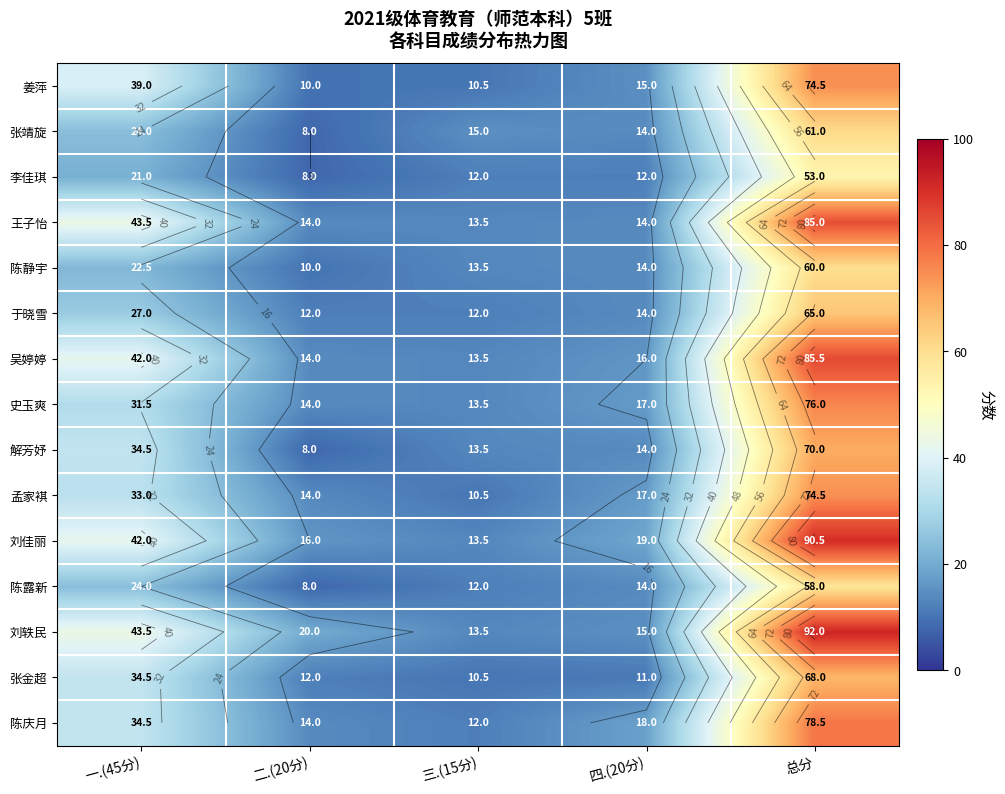

Rank the categories by 张金超 value from highest to lowest.

总分, 一.(45分), 二.(20分), 四.(20分), 三.(15分)